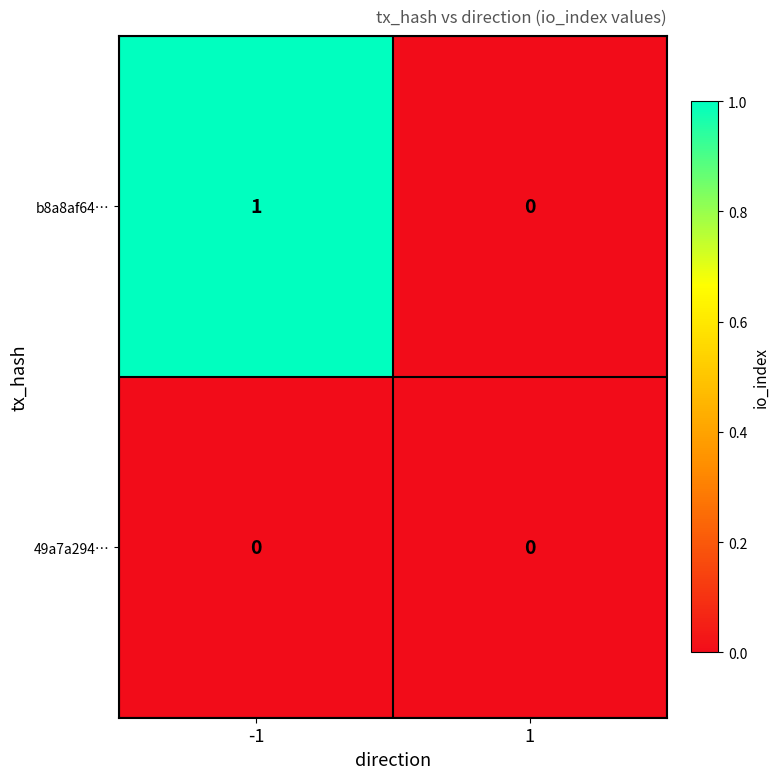

True or false: 49a7a294… has a value of 0 at 1.

True